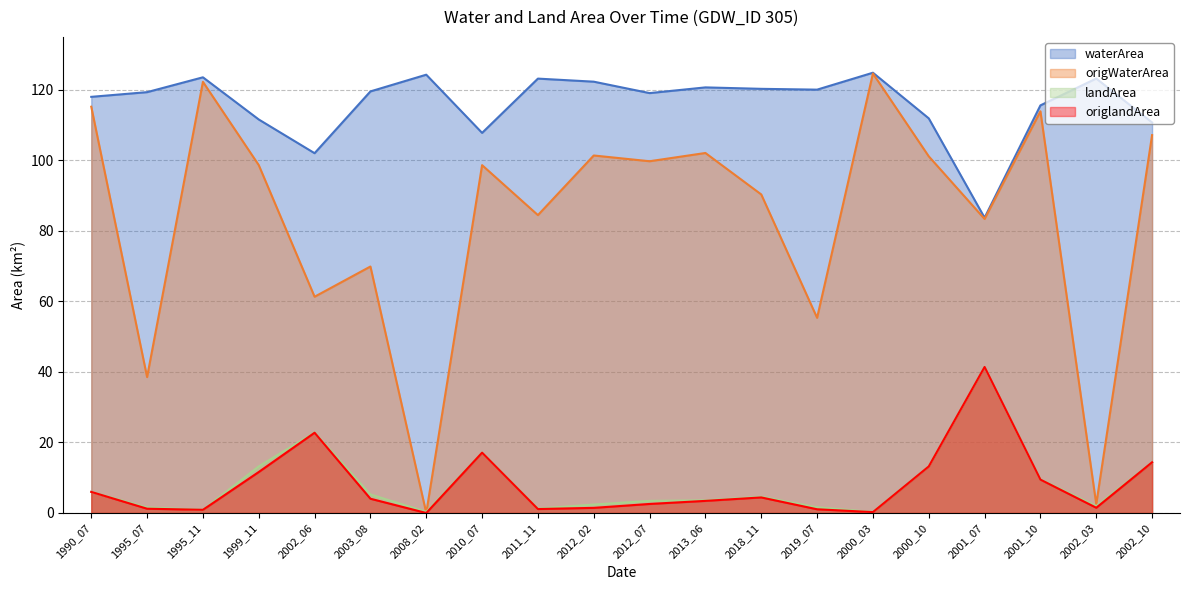

Reading left to right, list all the values displayed in this chart.

waterArea: 118.0	119.3	123.5	111.6	102.0	119.5	124.3	107.8	123.2	122.3	119.1	120.7	120.3	120.0	124.8	111.9	83.7	115.6	123.2	110.7
origWaterArea: 115.2	38.5	122.3	98.6	61.3	69.9	0.0	98.6	84.5	101.4	99.7	102.1	90.3	55.3	124.6	101.1	83.4	113.9	2.5	107.2
landArea: 6.0	1.6	0.9	13.2	22.8	5.3	0.3	17.1	1.3	2.4	3.4	3.6	4.6	1.6	0.3	13.2	41.4	9.6	1.9	14.4
origlandArea: 6.0	1.2	0.9	11.6	22.8	4.0	0.0	17.1	1.1	1.4	2.6	3.4	4.4	1.1	0.2	13.2	41.4	9.5	1.5	14.4